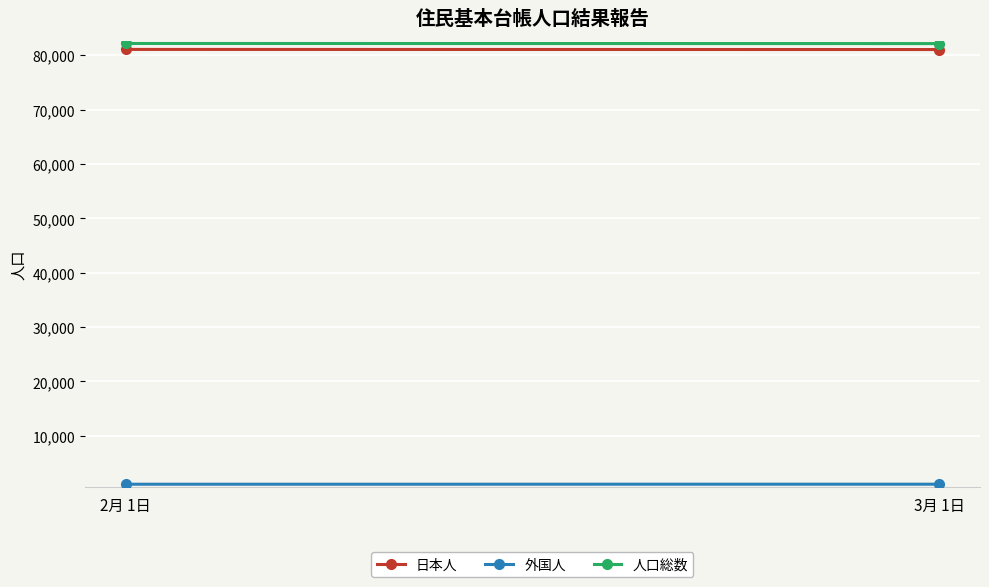

What is the label of the 2nd point from the left?

3月 1日